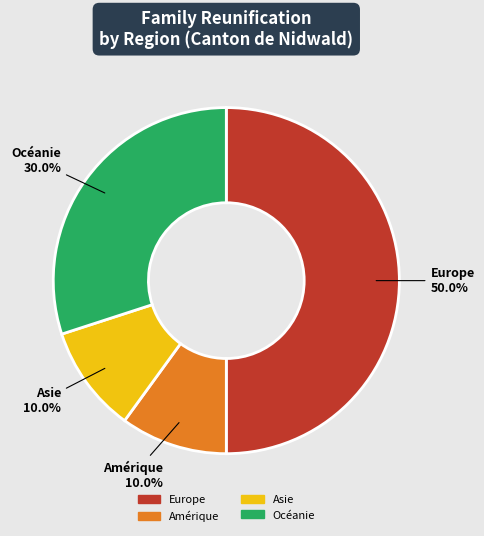

What is the ratio of the value at Amérique to the value at Océanie?

0.3